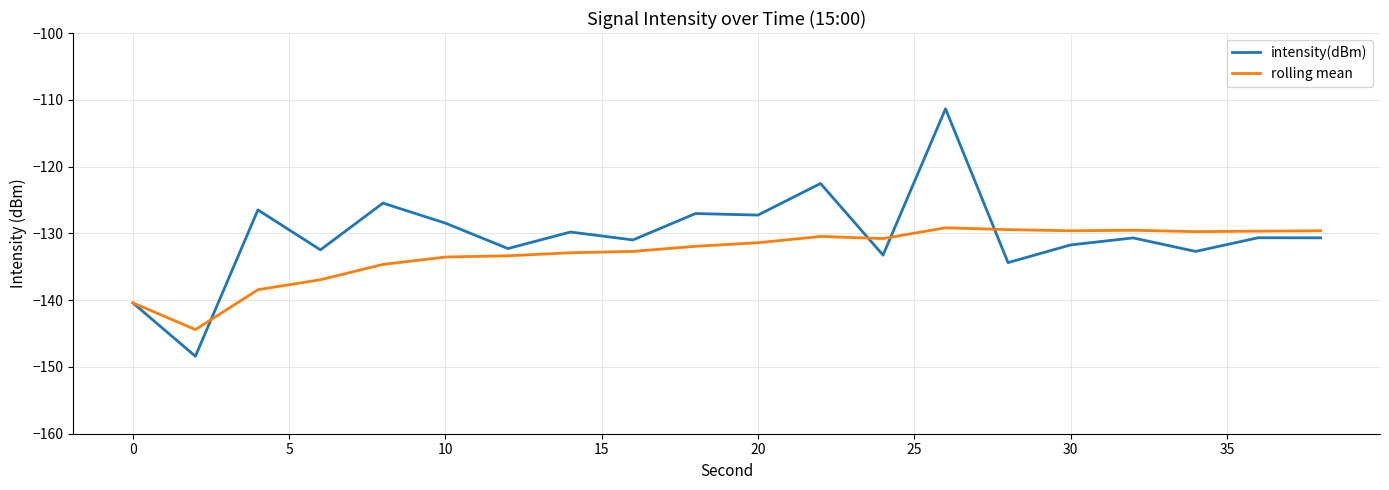

Which series ends up on top after the final intersection of intensity(dBm) and rolling mean?

rolling mean